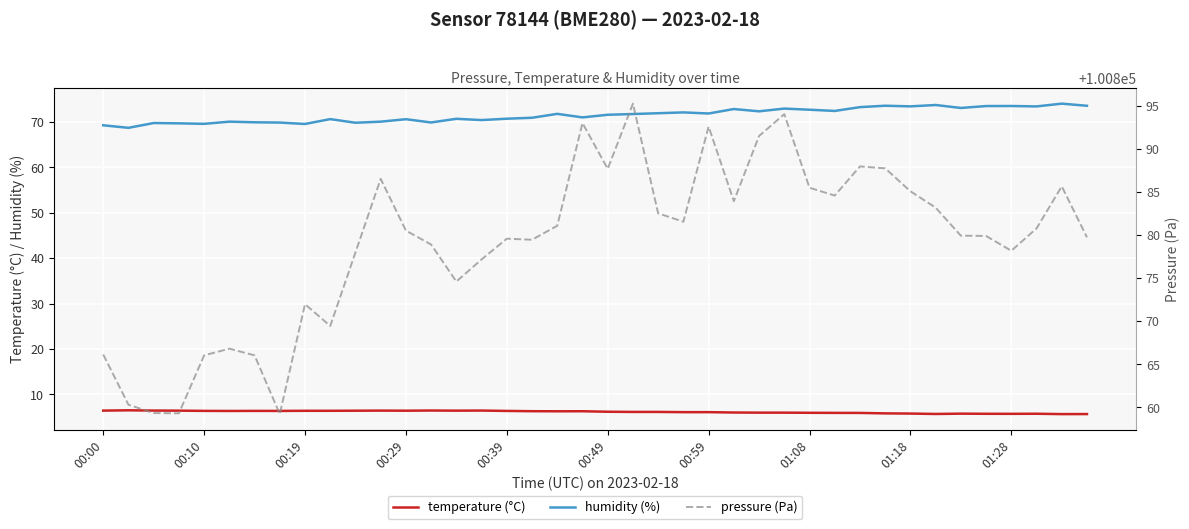

What is the maximum value for temperature (°C)?

6.5